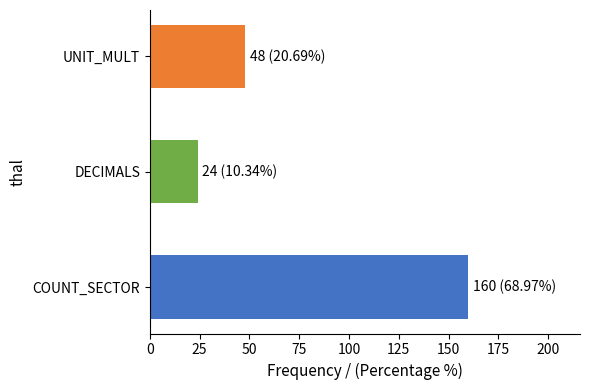

What are all the series names shown in the legend?

COUNT_SECTOR, DECIMALS, UNIT_MULT